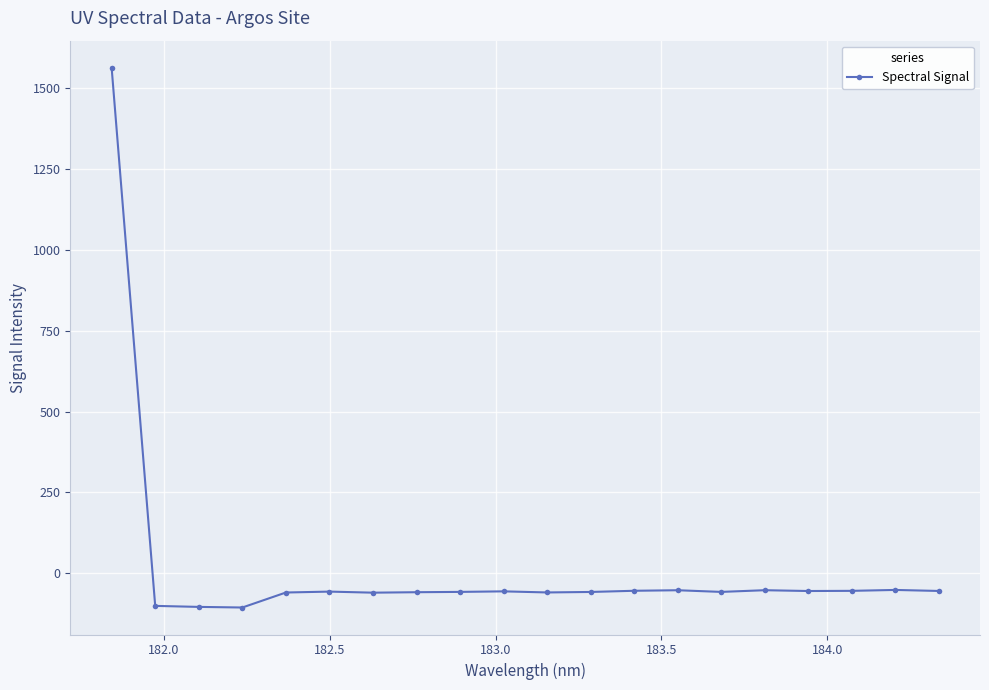

What is the smallest value displayed?

-105.5